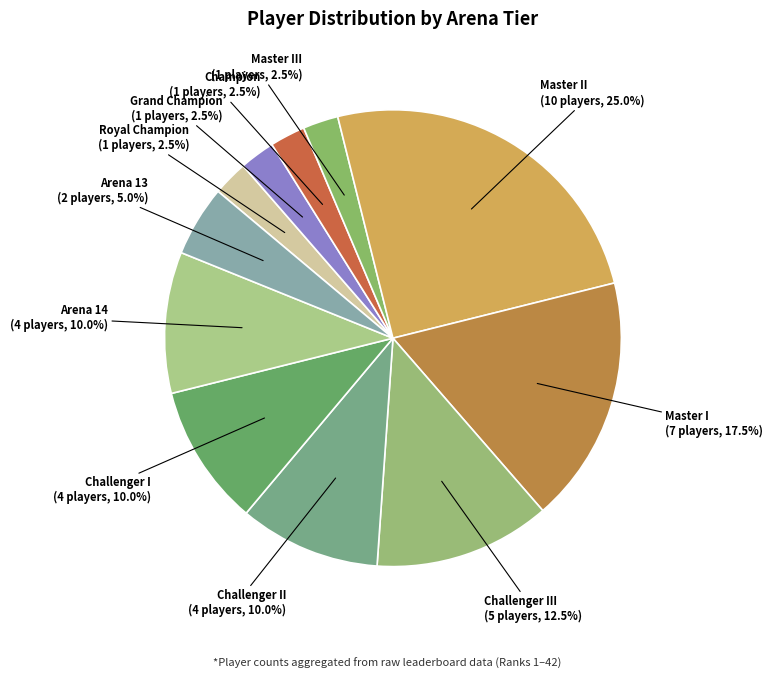

To the nearest percent, what portion does Master II represent?

25%